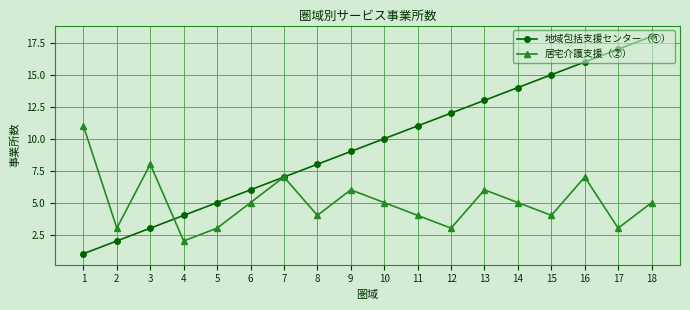

How many values in the 地域包括支援センター（①） series are below 10?

9